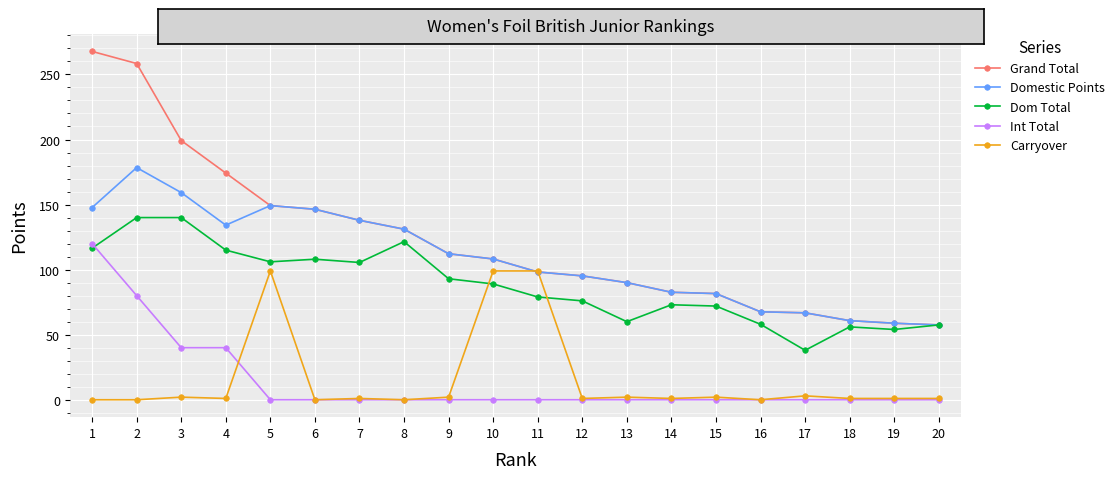

The value of Grand Total at 11 is 136.6. True or false?

False